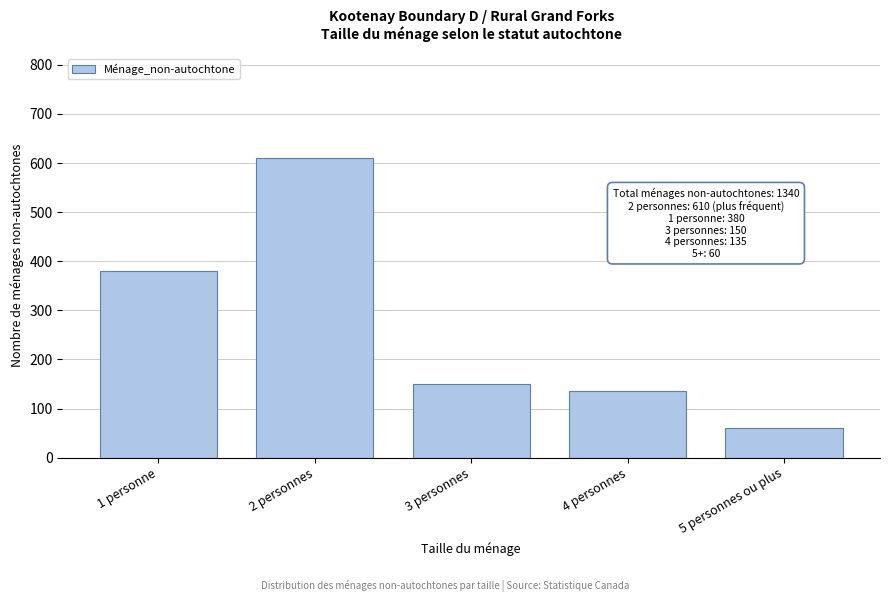

Reading left to right, extract all data points from this chart.

380	610	150	135	60